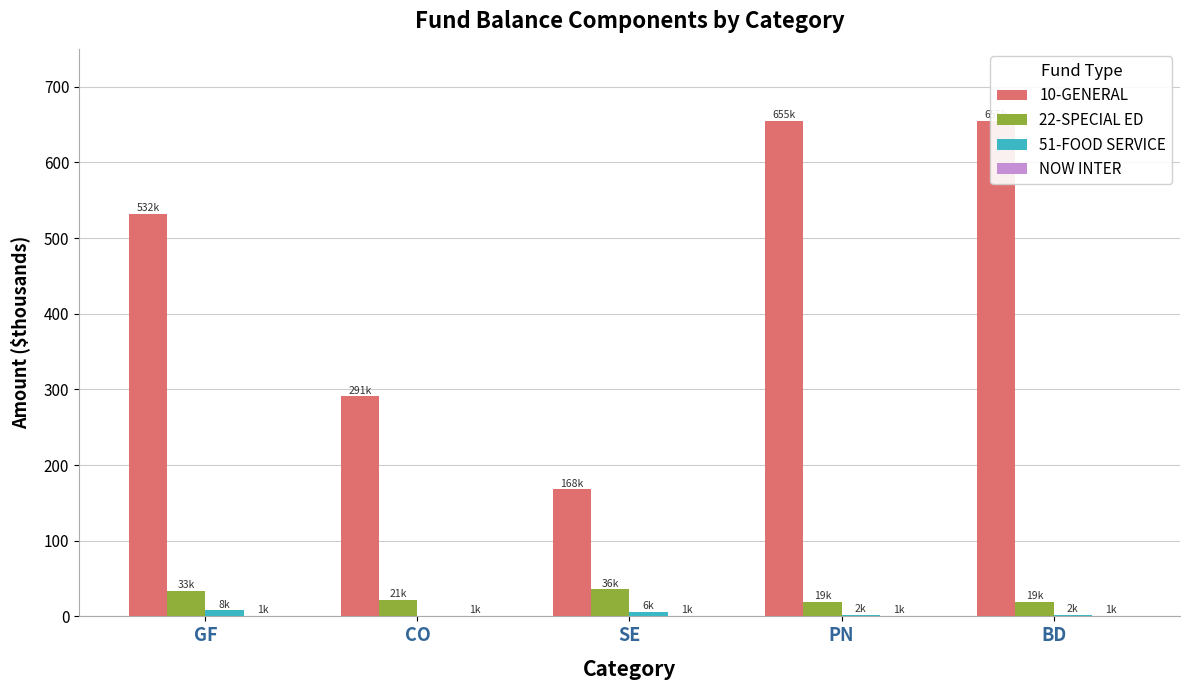

Which series has the largest total across all categories?

10-GENERAL